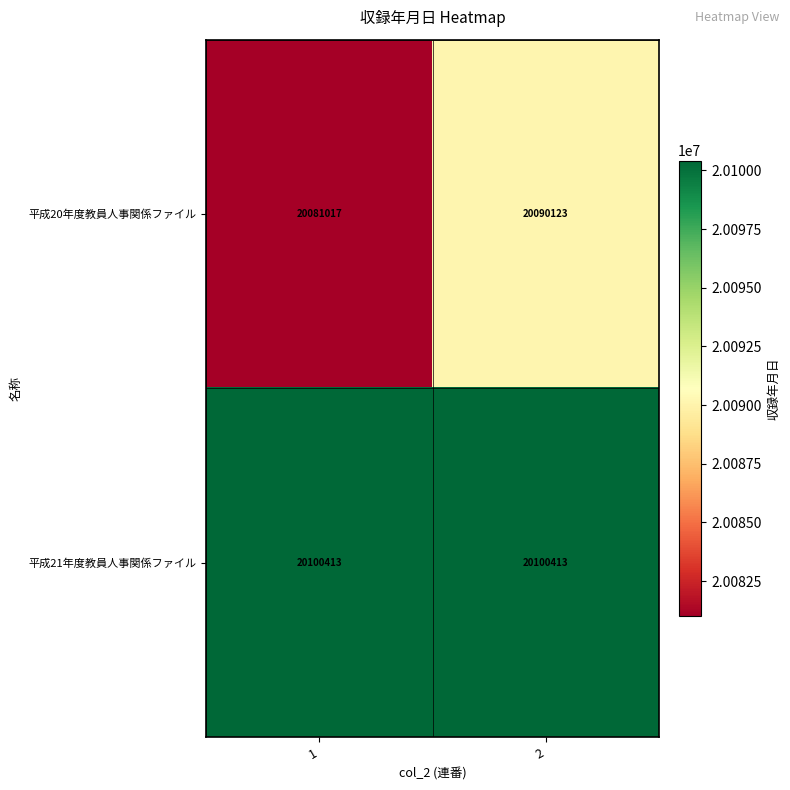

List the series in order of their overall mean, highest first.

平成21年度教員人事関係ファイル, 平成20年度教員人事関係ファイル